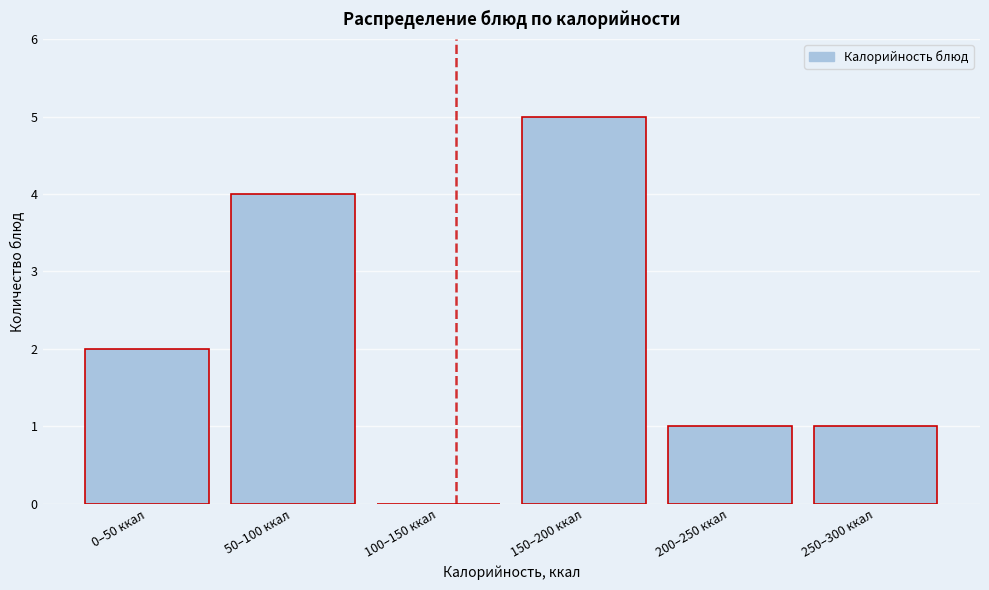

Reading left to right, list all the values displayed in this chart.

0–50 ккал=2	50–100 ккал=4	100–150 ккал=0	150–200 ккал=5	200–250 ккал=1	250–300 ккал=1